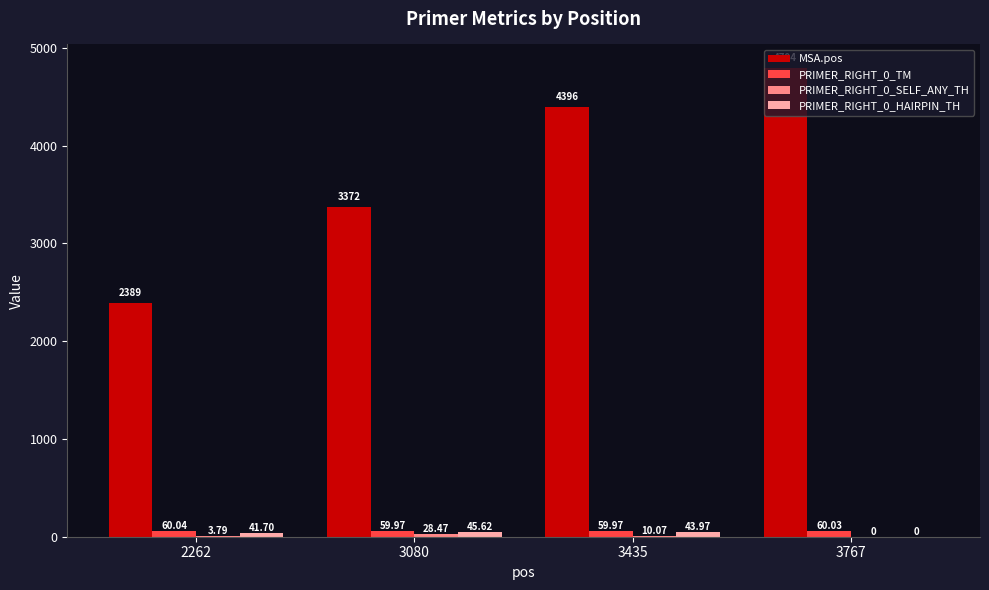

What is the sum of the MSA.pos values at 3767 and 2262?

7183.0